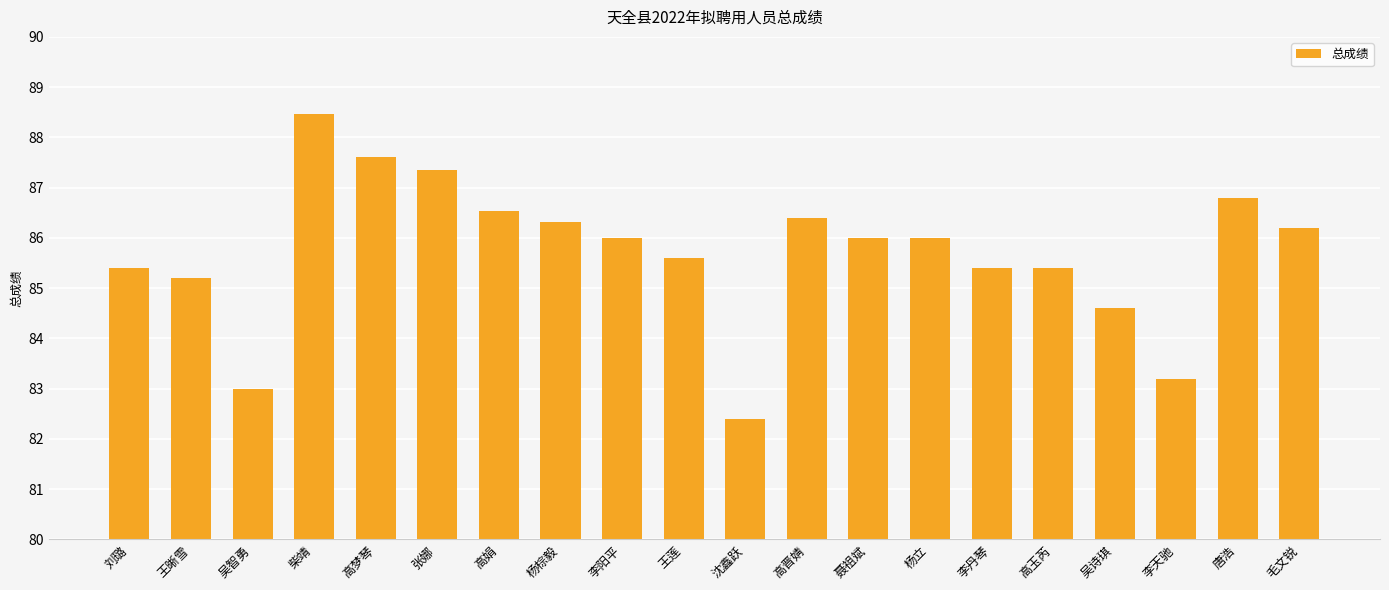

Reading left to right, what are all the values shown in this chart?

刘璐=85.4	王晰雪=85.2	吴智勇=83.0	柴靖=88.5	高梦琴=87.6	张娜=87.4	高娟=86.5	杨棕毅=86.3	李阳平=86.0	王莲=85.6	沈鑫跃=82.4	高晋婧=86.4	聂祖斌=86.0	杨立=86.0	李丹琴=85.4	高玉芮=85.4	吴诗琪=84.6	李天驰=83.2	唐浩=86.8	毛文锐=86.2